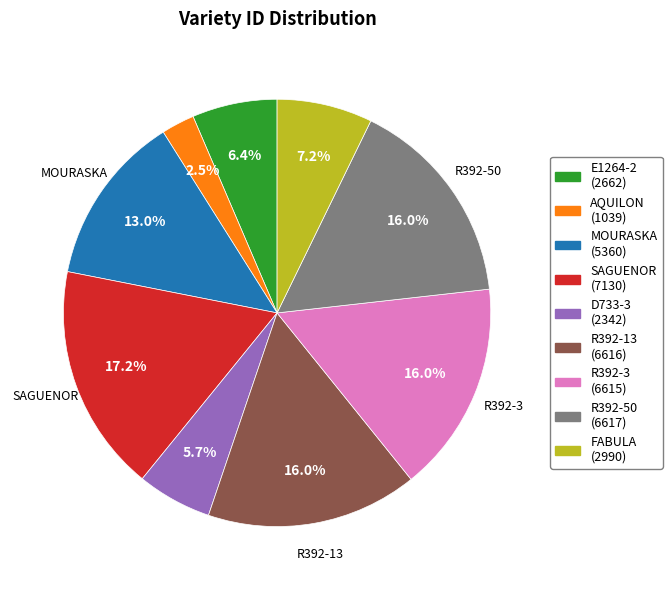

True or false: E1264-2 accounts for 14% of the total.

False